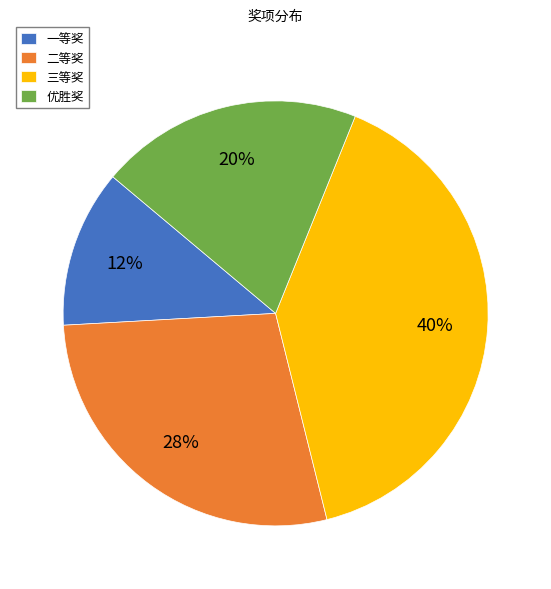

Does any single category account for the majority?

No